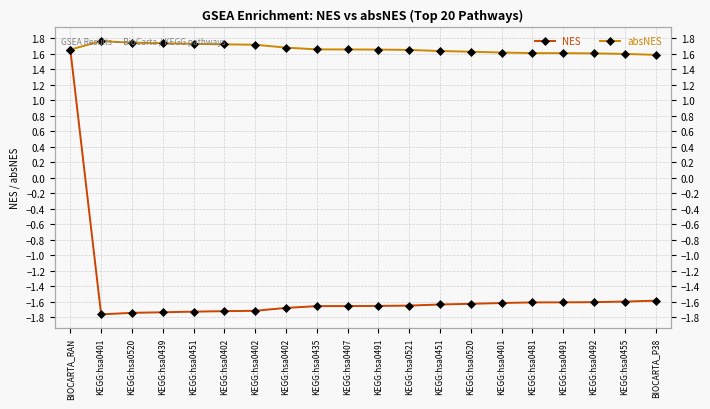

At which category does the chart reach its minimum across all series?

KEGG:hsa0401